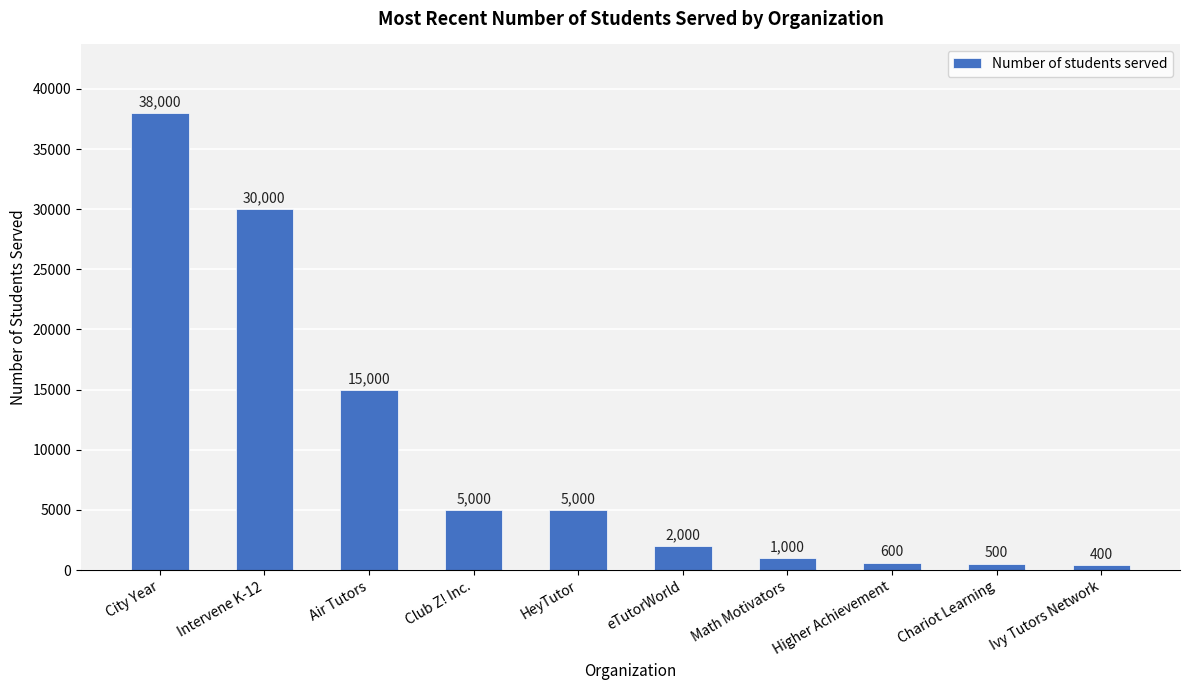

Reading right to left, transcribe all the data shown in this chart.

400	500	600	1000	2000	5000	5000	15000	30000	38000